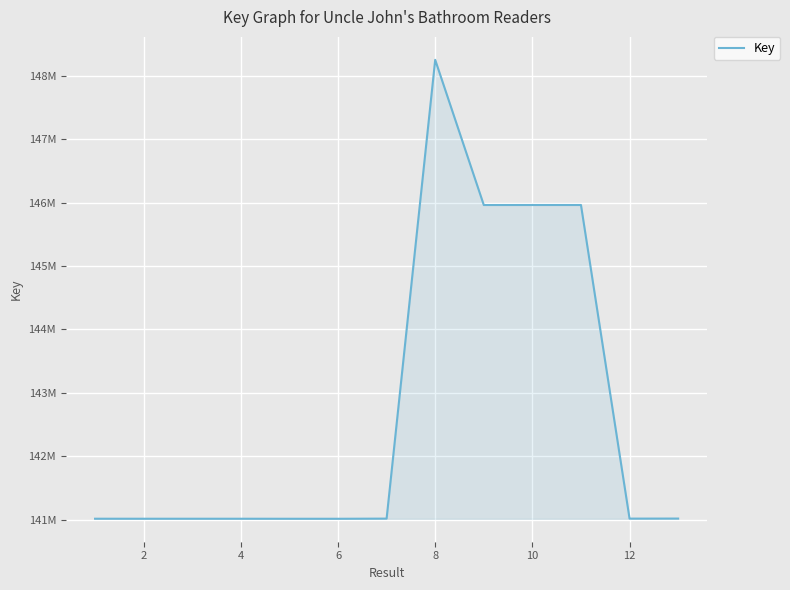

Does the chart display data point markers on the line(s)?

No